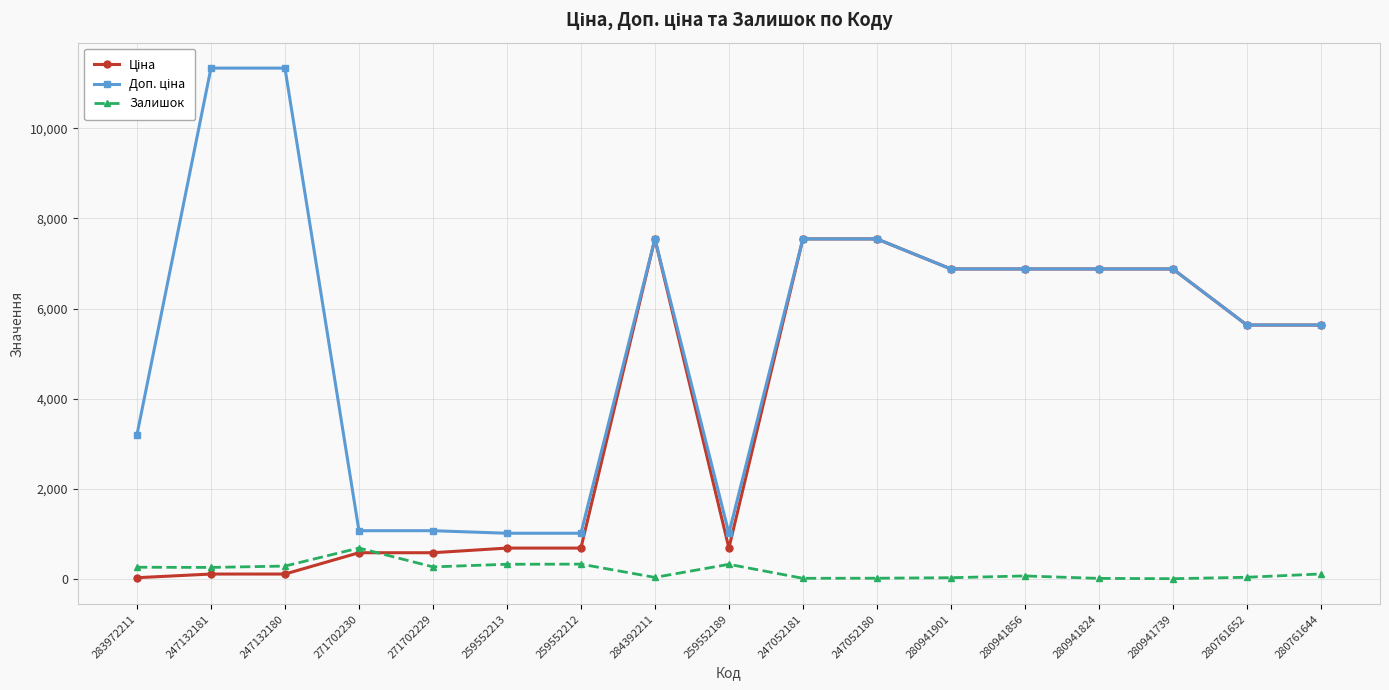

At how many categories does at least one series exceed 5884?

9